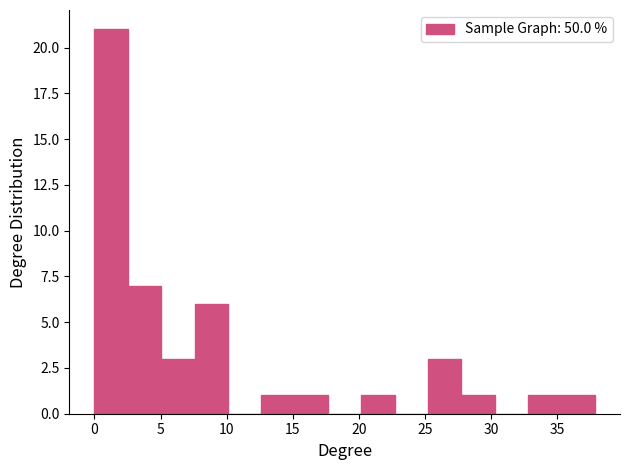

What is the height of the bar covering 12.5 to 15.0 on the x-axis? Neither the bar edges nor the heights are printed on the chart, so give them approximately, as read against the axes.

1